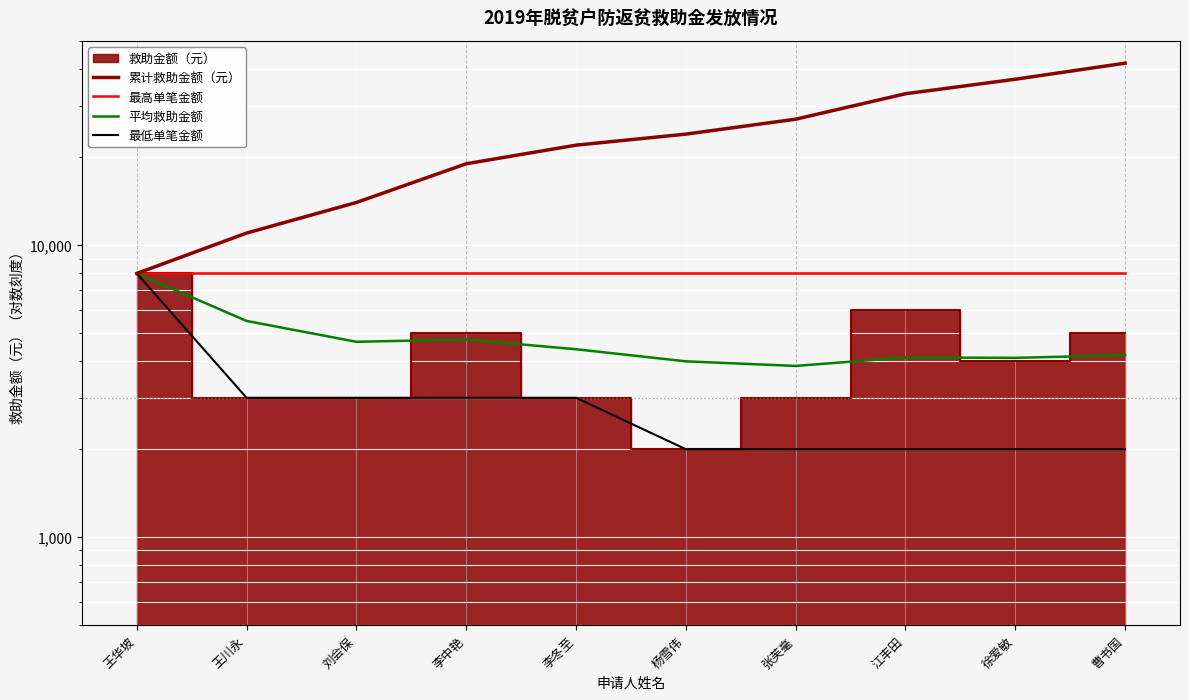

What is the maximum value shown in the chart?

42000.0